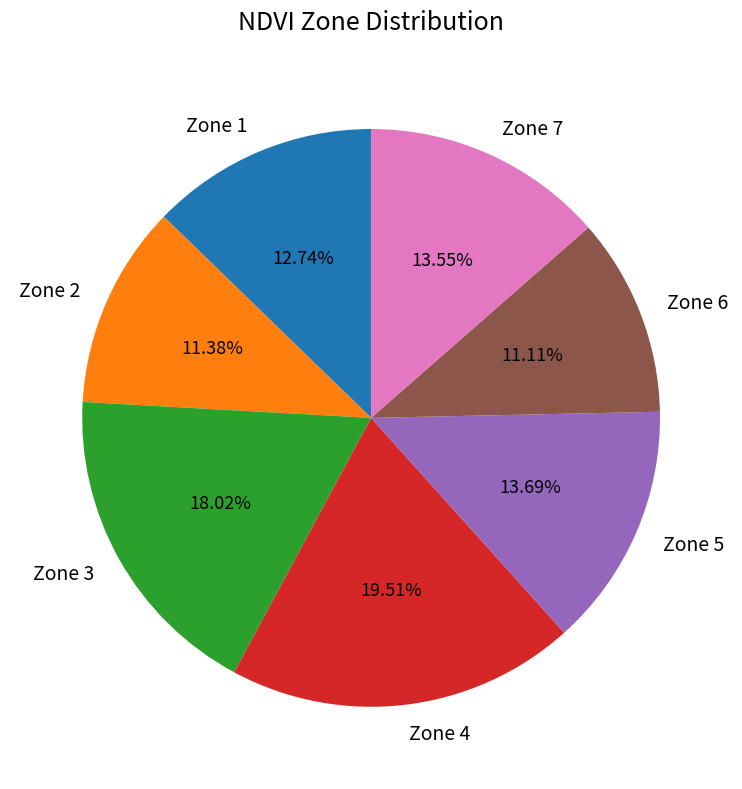

How much of the chart is everything except Zone 6?

88.9%